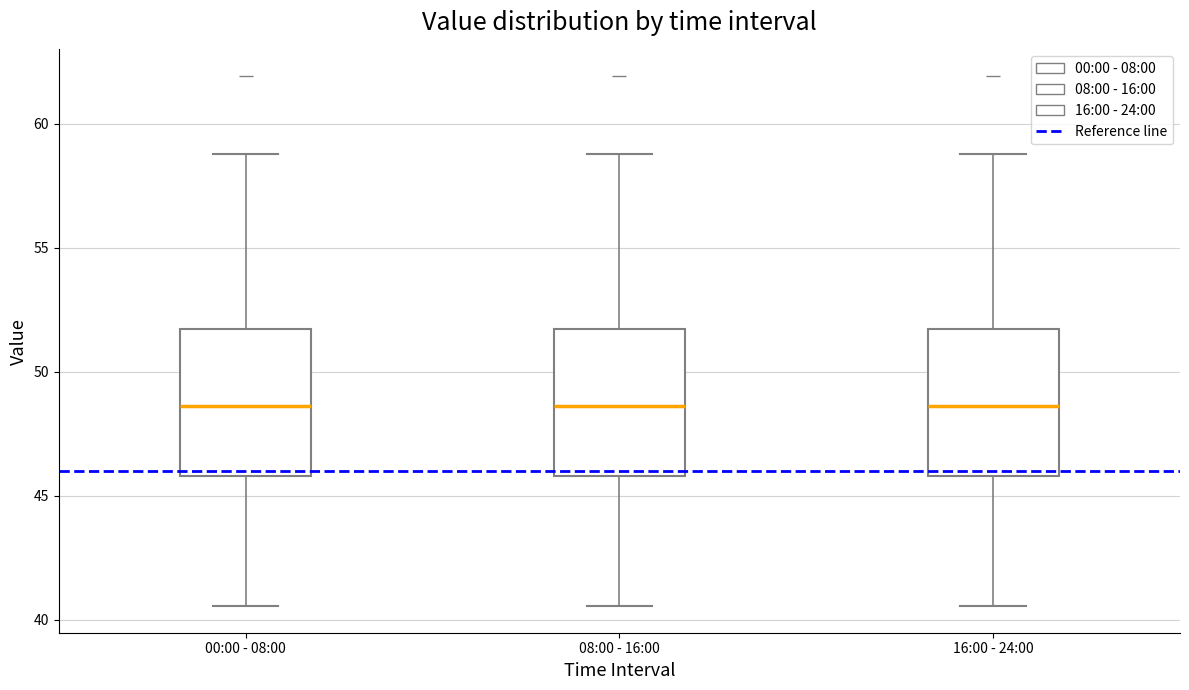

Reading left to right, read every box against the y-axis: the position of its median line, the range the box covers, and the ends of its whiskers. The values are not printed on the chart, so give them approximately, as read against the axis.

00:00 - 08:00: median 48.5, box 46.0 to 51.5, whiskers 40.5 to 59.0
08:00 - 16:00: median 48.5, box 46.0 to 51.5, whiskers 40.5 to 59.0
16:00 - 24:00: median 48.5, box 46.0 to 51.5, whiskers 40.5 to 59.0